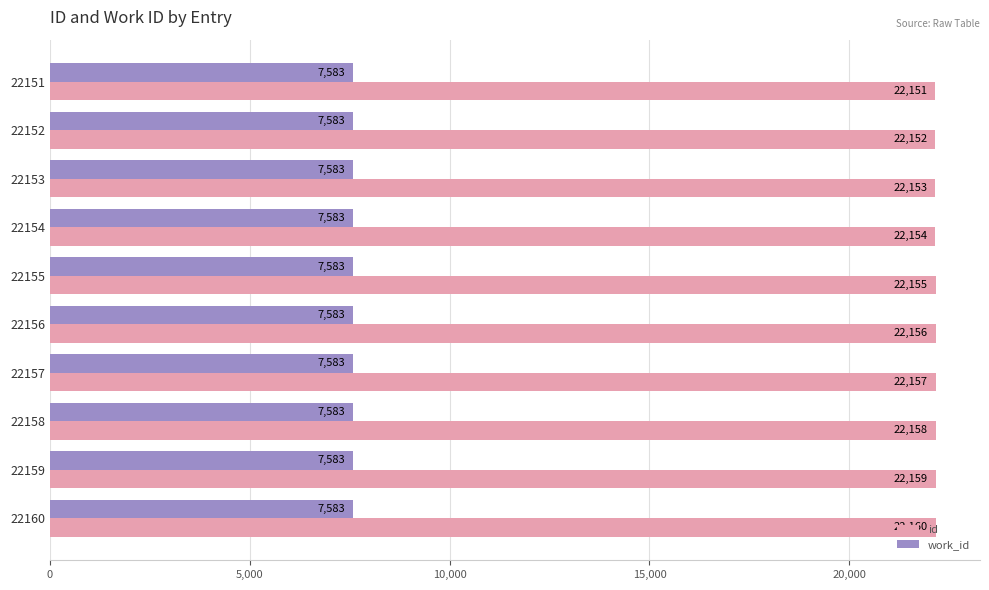

Where is id nearest to the value 22155?

22155